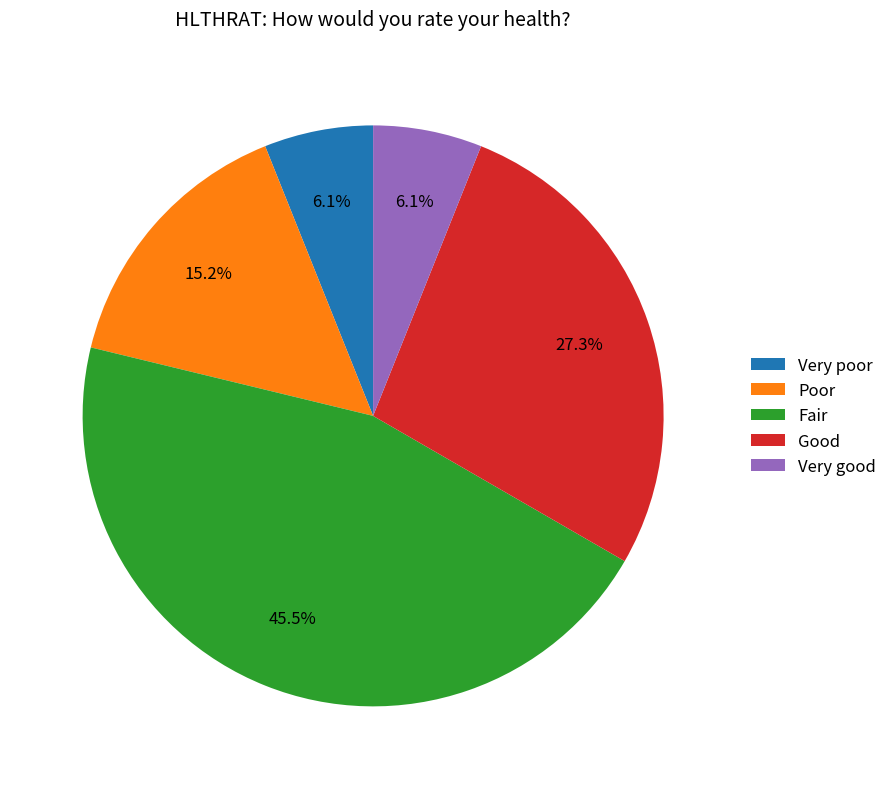

To the nearest percent, what portion does Very poor represent?

6%